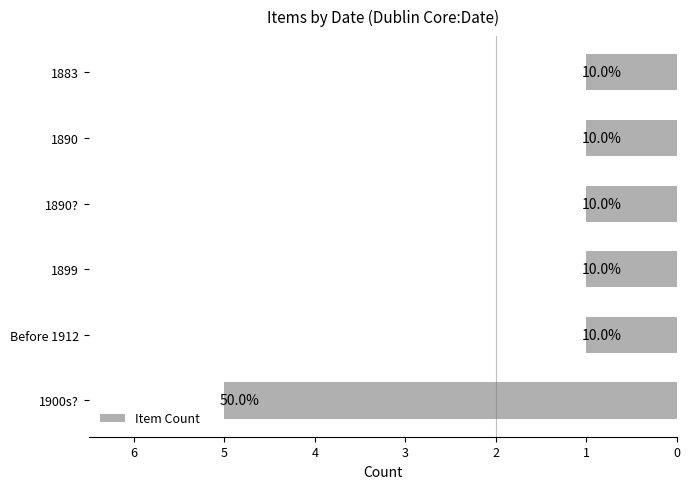

Are the bars horizontal?

Yes